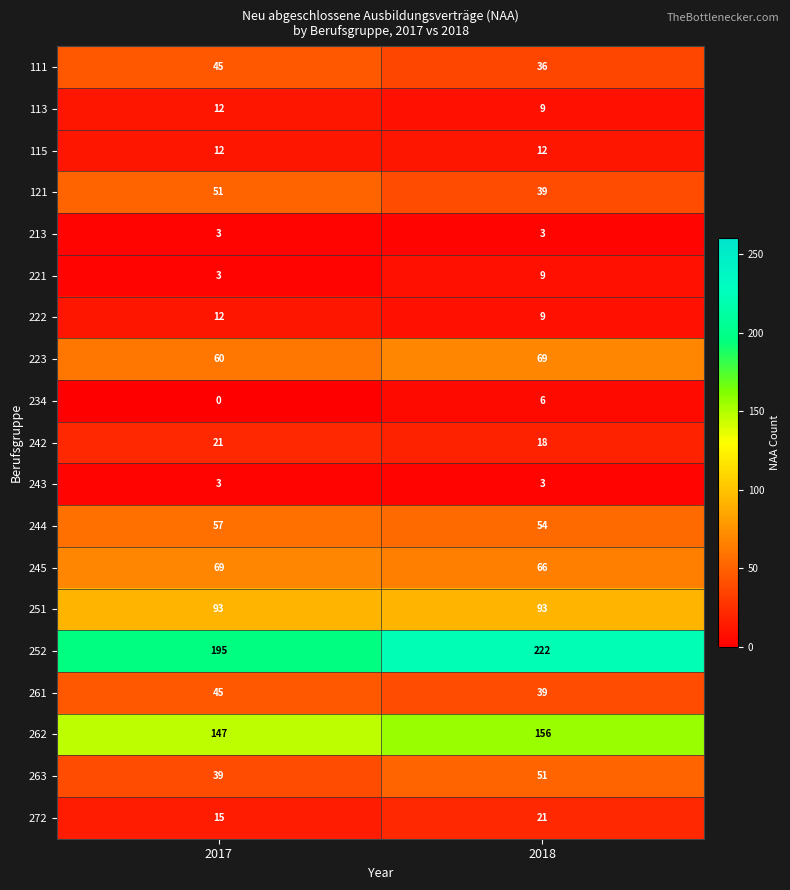

What is the sum of the 111 values at 2018 and 2017?

81